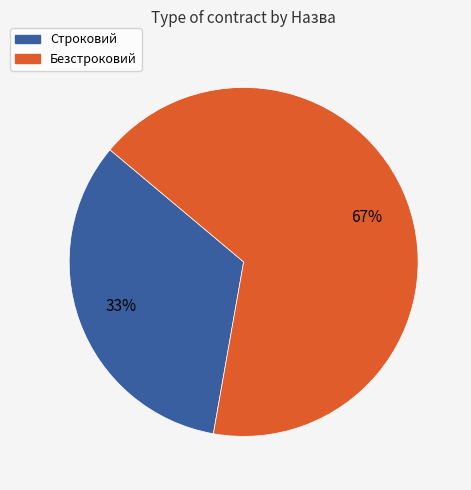

How many segments does this pie chart have?

2